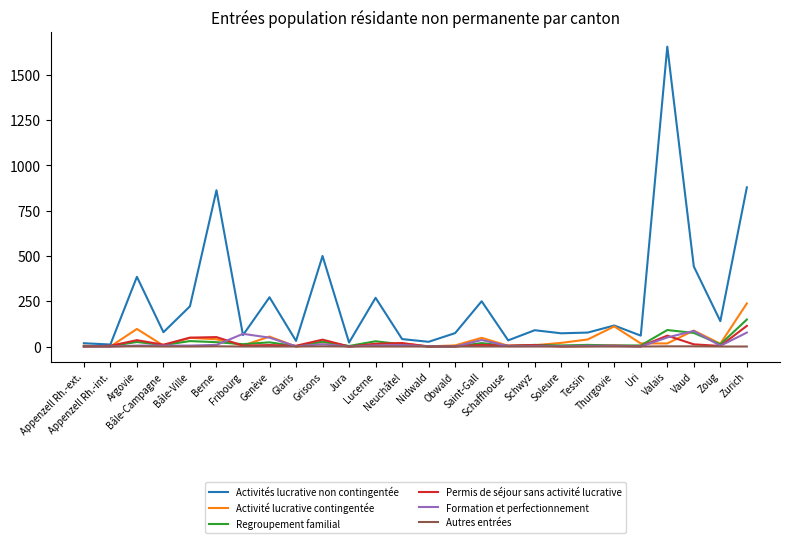

What are all the series names shown in the legend?

Activités lucrative non contingentée, Activité lucrative contingentée, Regroupement familial, Permis de séjour sans activité lucrative, Formation et perfectionnement, Autres entrées